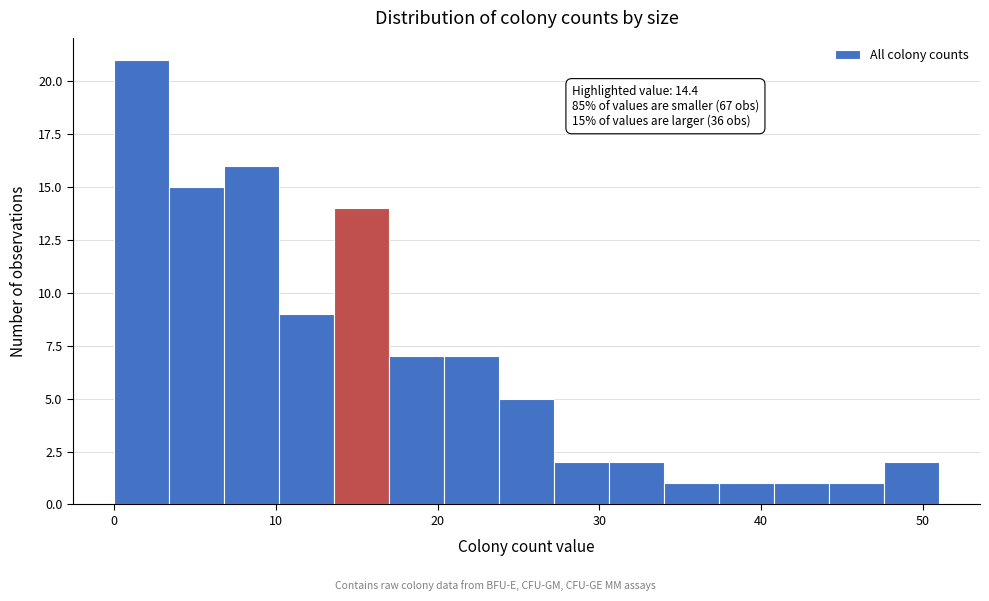

Read against the x-axis, roughly where is the centre of the tallest bar?

2